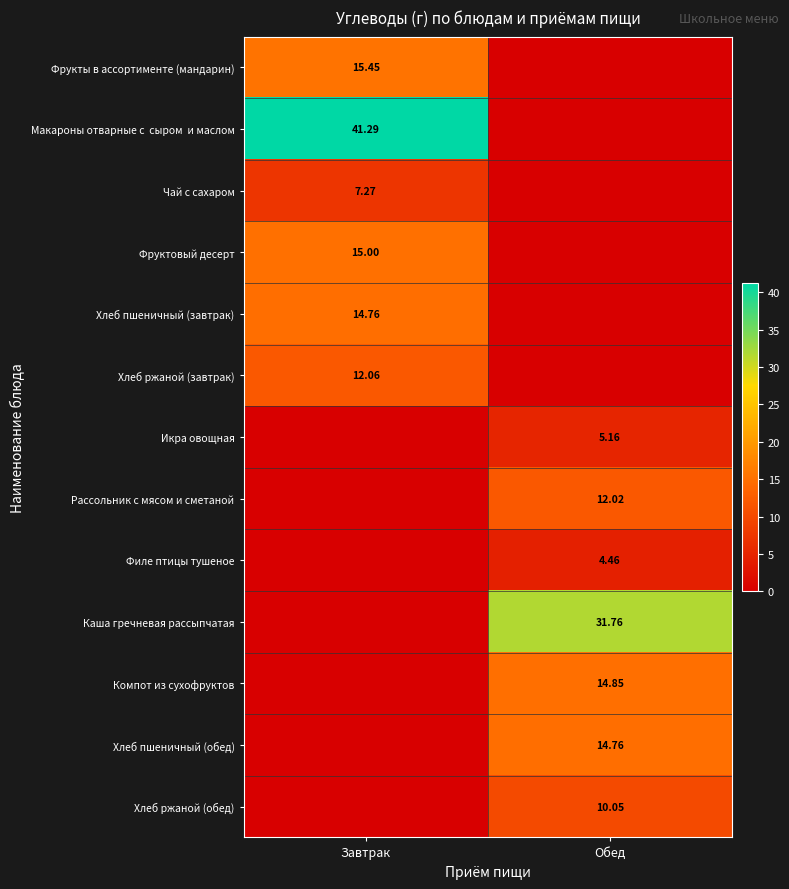

Is the value of Чай с сахаром at Завтрак greater than the value of Фрукты в ассортименте (мандарин) at Завтрак?

No